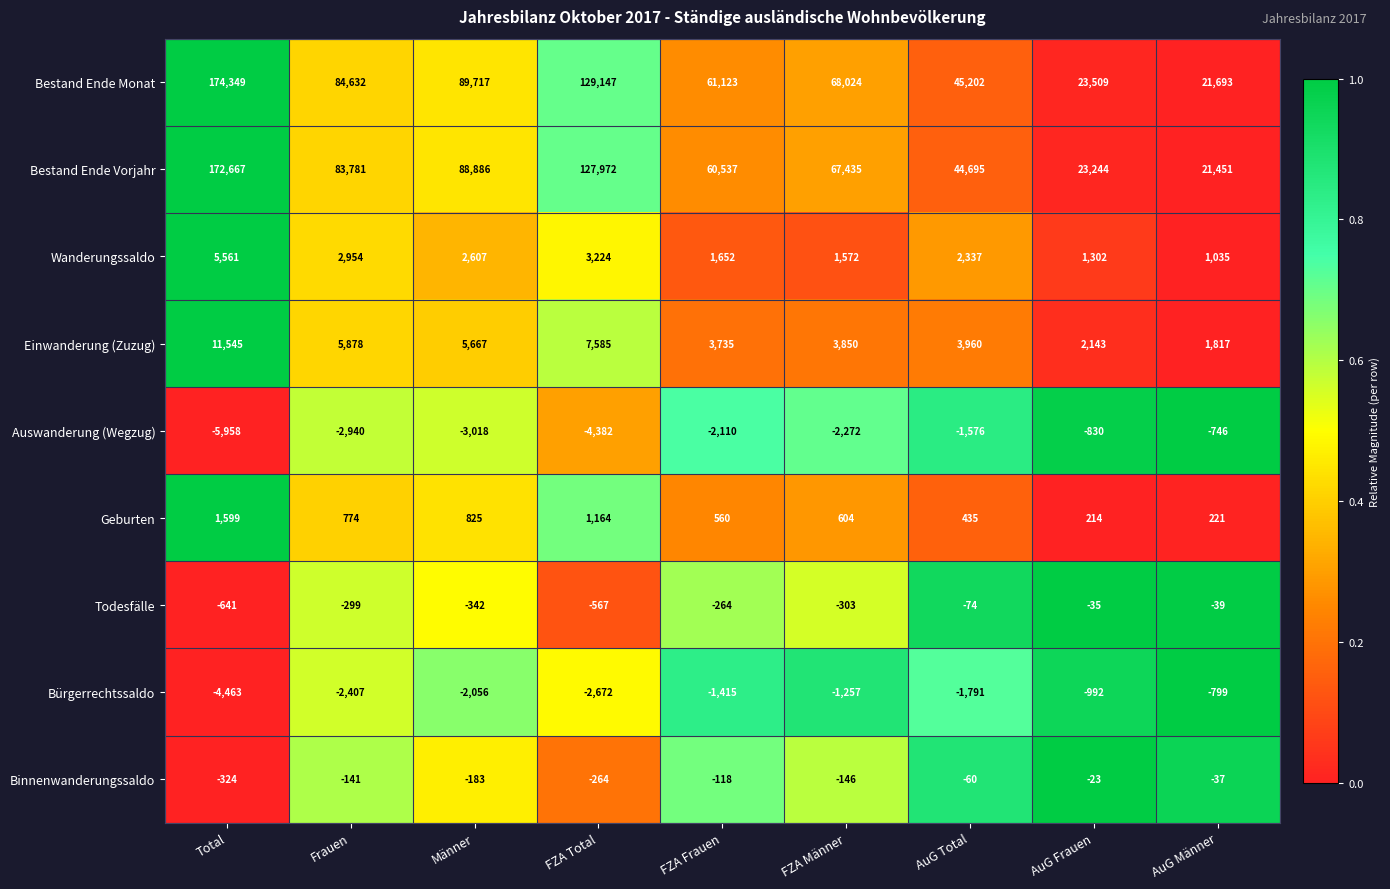

What is the spread (max minus min) of values at Männer?

92735